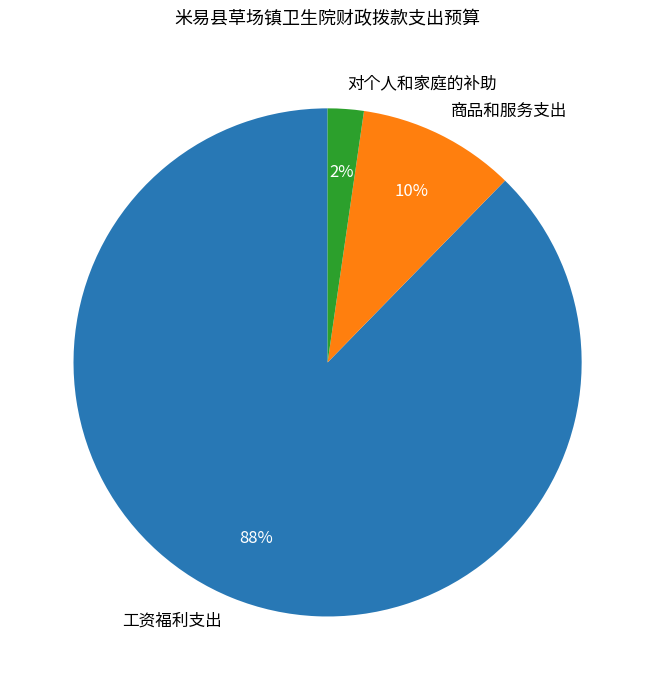

Do 商品和服务支出 and 对个人和家庭的补助 together represent more than half of the pie?

No